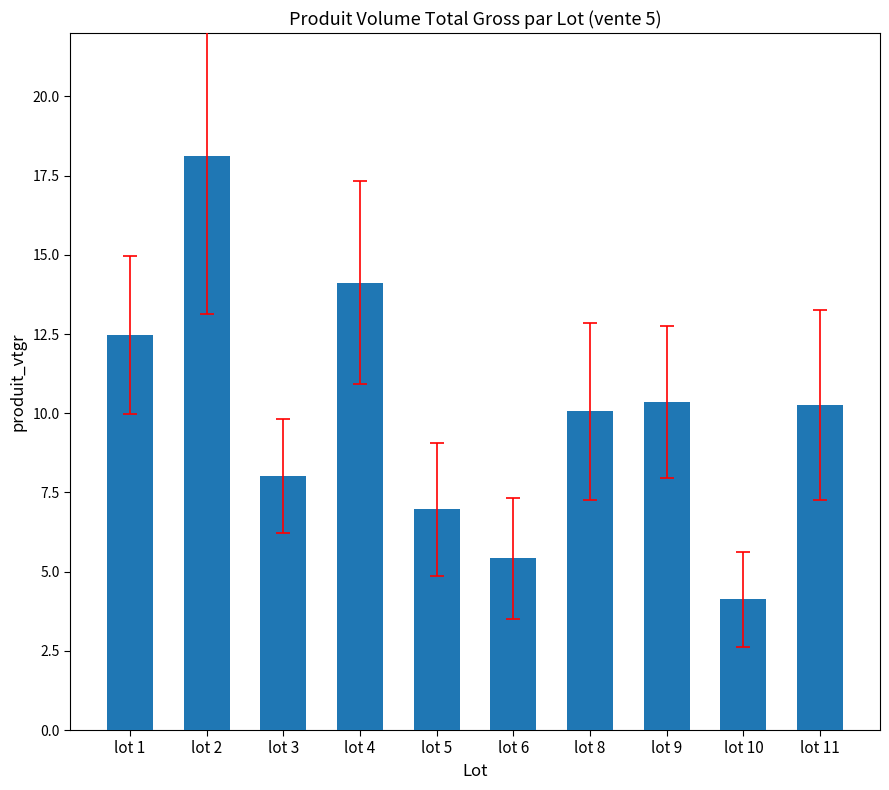

True or false: the data shows 14.1 at lot 4.

True